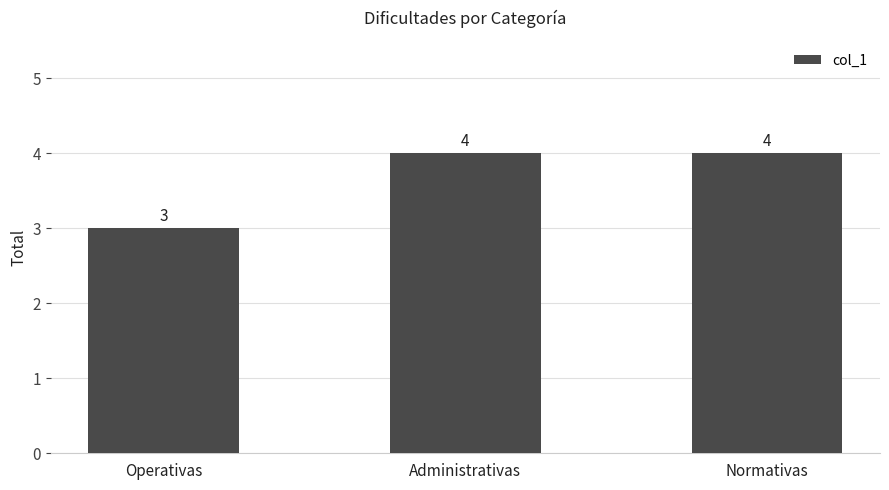

Reading right to left, list all the values displayed in this chart.

Normativas=4	Administrativas=4	Operativas=3